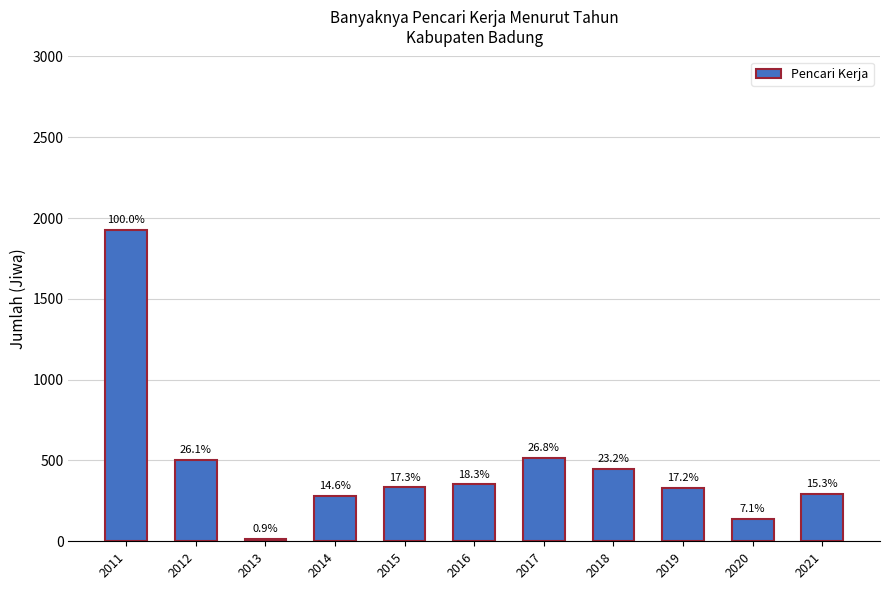

What is the greatest value displayed?

1926